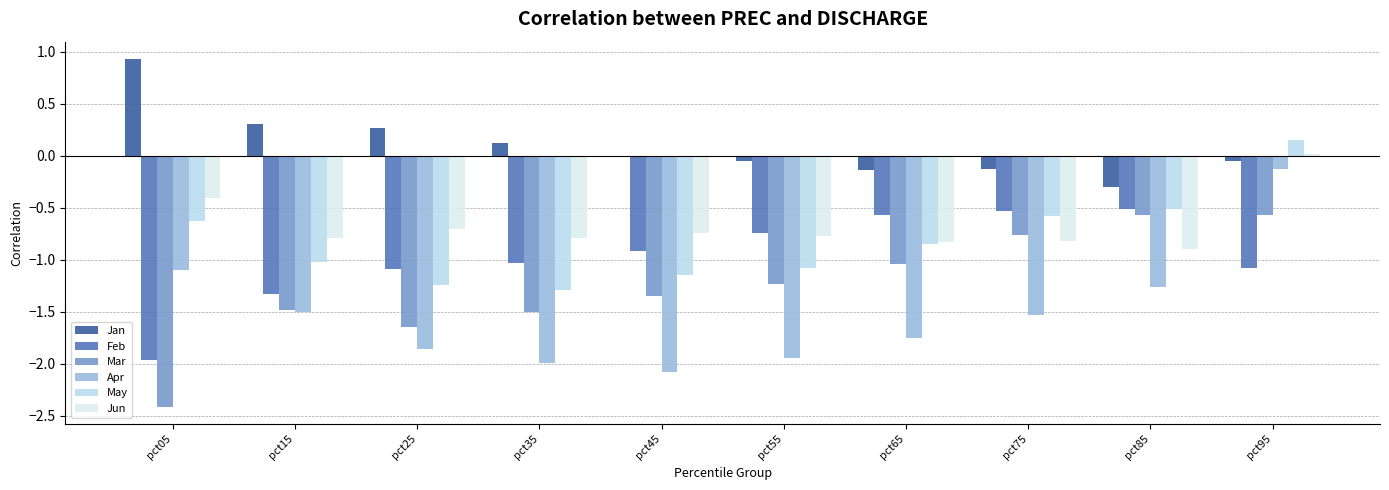

What is the spread (max minus min) of values at pct55?

1.9